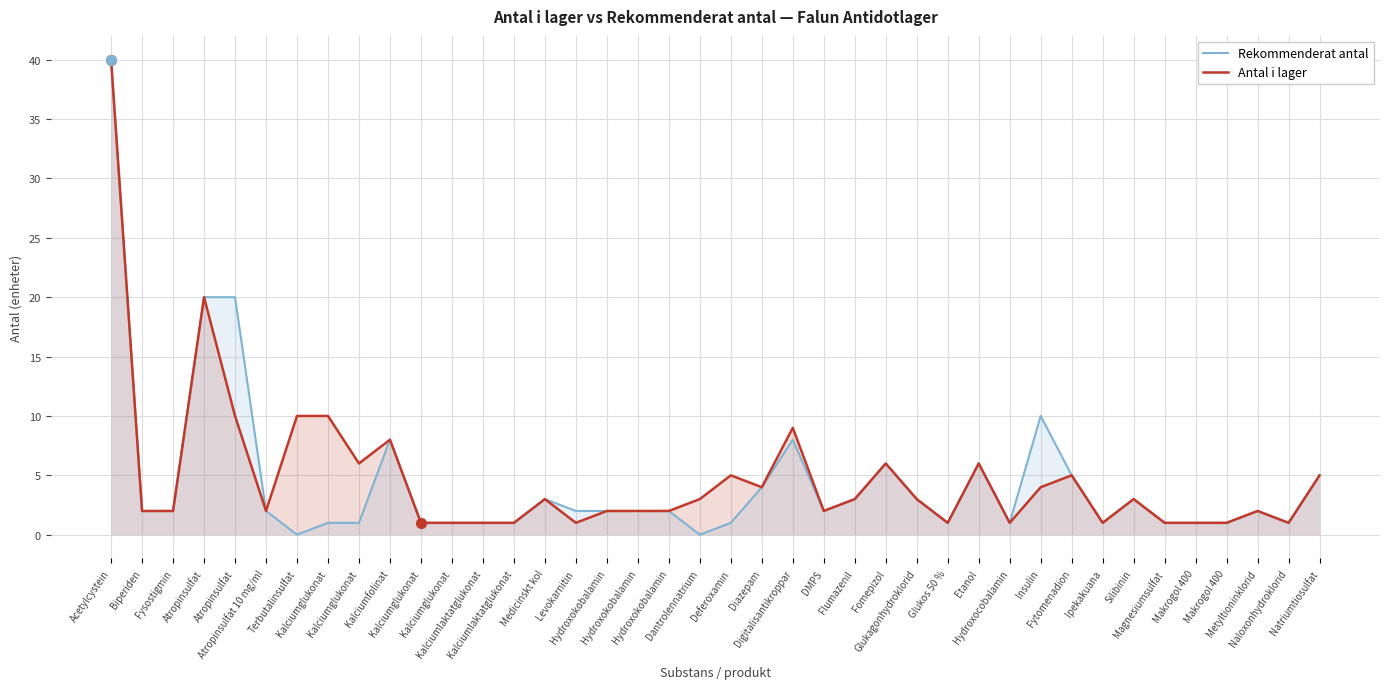

How many data points in Rekommenderat antal are above 2?

15